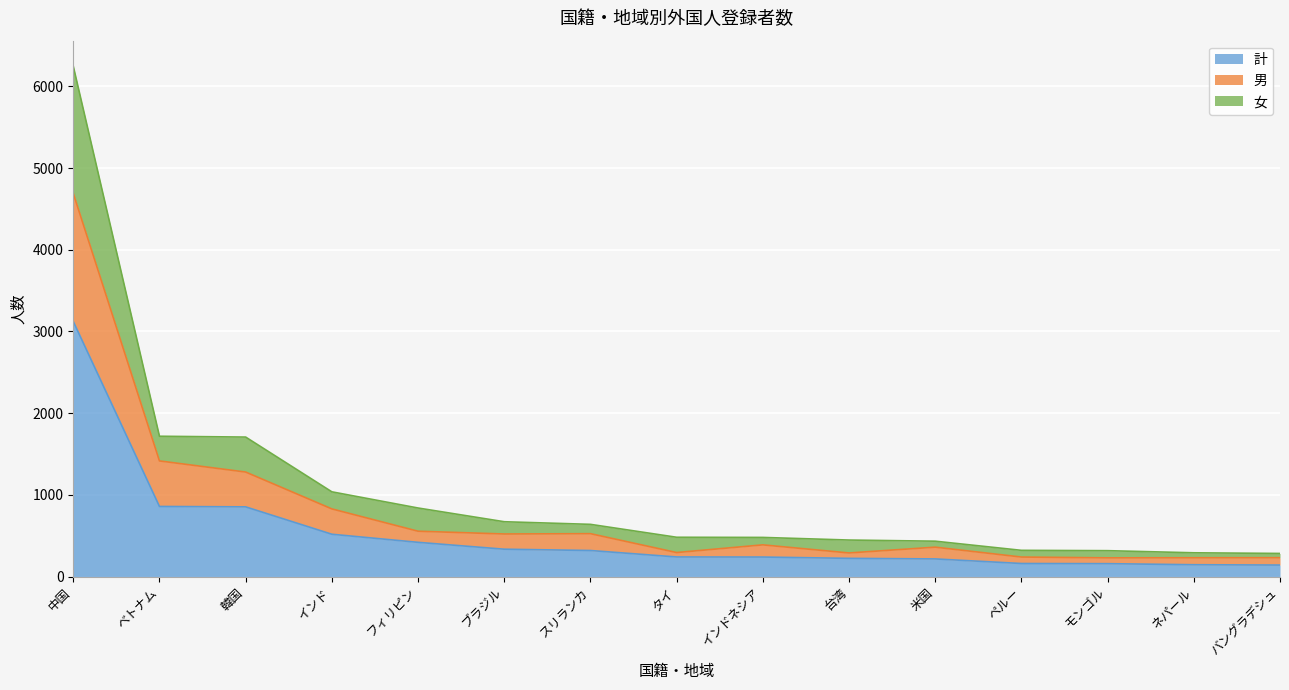

At which label does 計 reach its minimum?

バングラデシュ